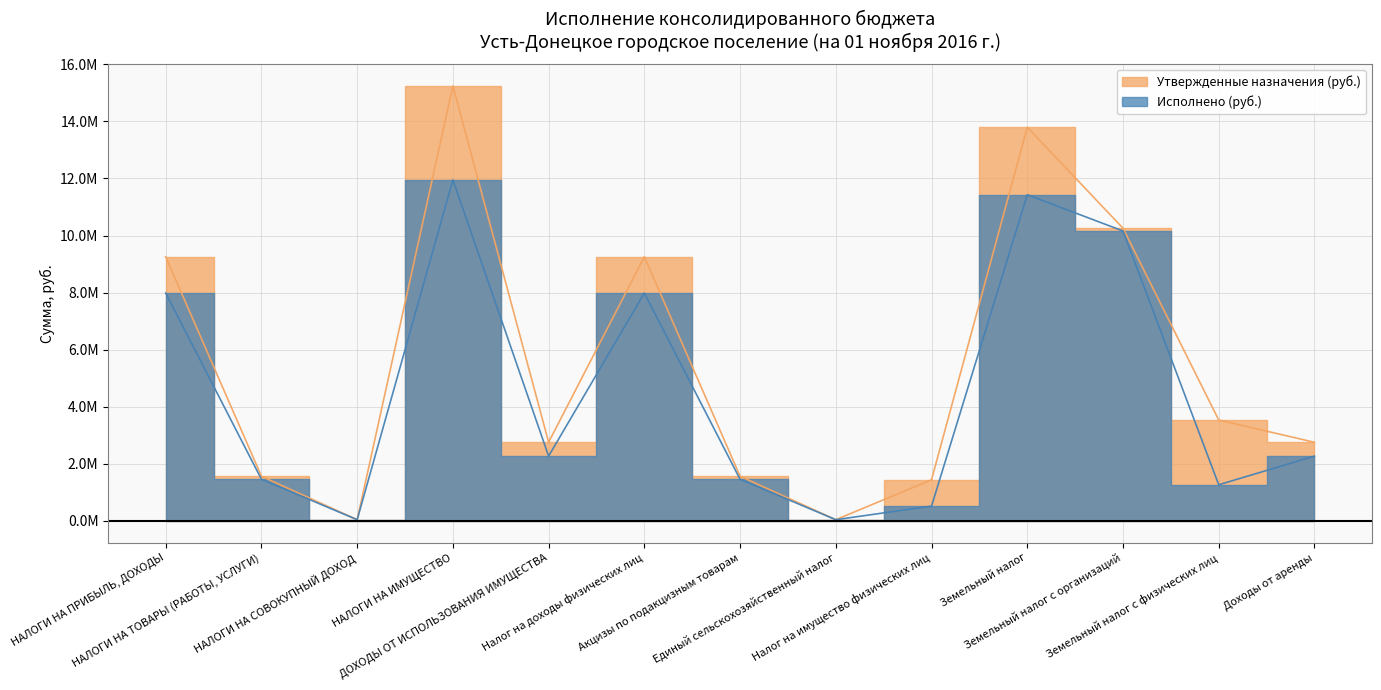

At Налог на имущество физических лиц, list the series in order from smallest to largest.

Исполнено (руб.), Утвержденные назначения (руб.)